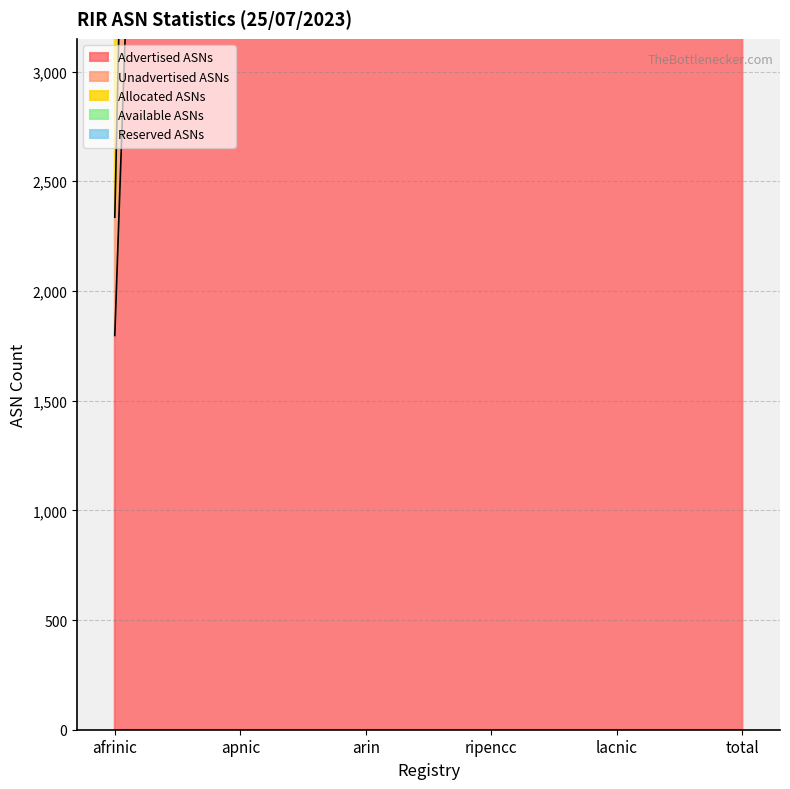

What is the label of the 1st point from the left?

afrinic